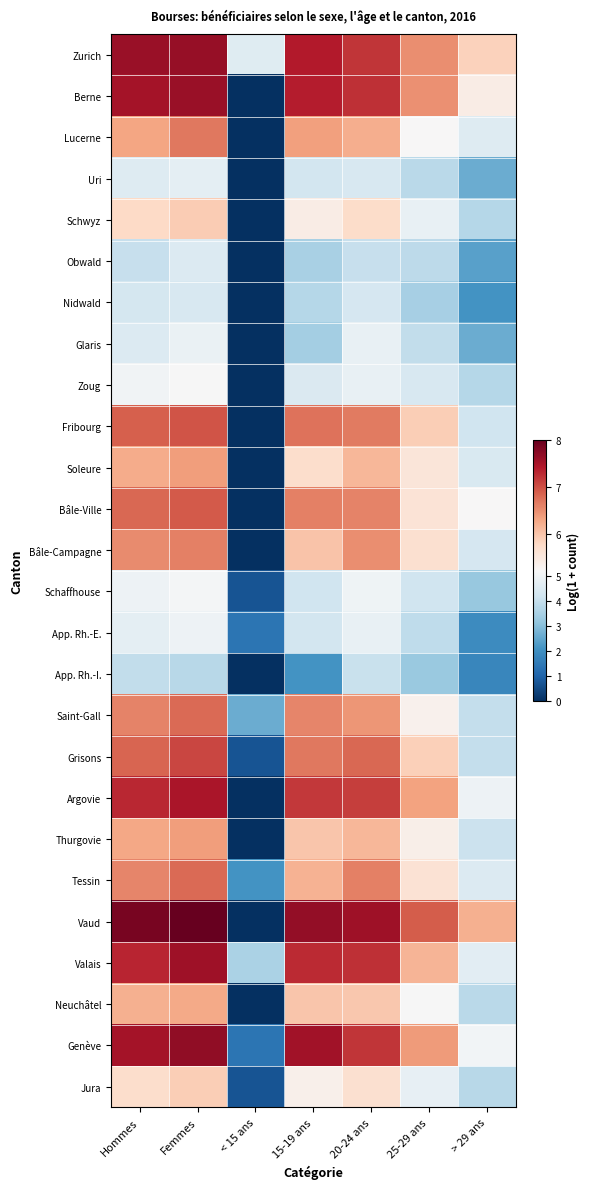

Reading left to right, list all the values displayed in this chart.

Zurich: Hommes=7.6	Femmes=7.7	< 15 ans=4.6	15-19 ans=7.4	20-24 ans=7.2	25-29 ans=6.5	> 29 ans=5.8
Berne: Hommes=7.5	Femmes=7.6	< 15 ans=0.0	15-19 ans=7.4	20-24 ans=7.2	25-29 ans=6.5	> 29 ans=5.4
Lucerne: Hommes=6.3	Femmes=6.7	< 15 ans=0.0	15-19 ans=6.3	20-24 ans=6.2	25-29 ans=5.2	> 29 ans=4.6
Uri: Hommes=4.6	Femmes=4.7	< 15 ans=0.0	15-19 ans=4.2	20-24 ans=4.4	25-29 ans=3.8	> 29 ans=2.6
Schwyz: Hommes=5.8	Femmes=5.9	< 15 ans=0.0	15-19 ans=5.4	20-24 ans=5.7	25-29 ans=4.8	> 29 ans=3.7
Obwald: Hommes=4.0	Femmes=4.5	< 15 ans=0.0	15-19 ans=3.5	20-24 ans=4.0	25-29 ans=3.9	> 29 ans=2.4
Nidwald: Hommes=4.3	Femmes=4.4	< 15 ans=0.0	15-19 ans=3.7	20-24 ans=4.3	25-29 ans=3.5	> 29 ans=2.1
Glaris: Hommes=4.5	Femmes=4.9	< 15 ans=0.0	15-19 ans=3.4	20-24 ans=4.8	25-29 ans=3.9	> 29 ans=2.6
Zoug: Hommes=5.0	Femmes=5.2	< 15 ans=0.0	15-19 ans=4.5	20-24 ans=4.8	25-29 ans=4.4	> 29 ans=3.7
Fribourg: Hommes=6.9	Femmes=7.0	< 15 ans=0.0	15-19 ans=6.7	20-24 ans=6.7	25-29 ans=5.9	> 29 ans=4.2
Soleure: Hommes=6.2	Femmes=6.4	< 15 ans=0.0	15-19 ans=5.7	20-24 ans=6.1	25-29 ans=5.5	> 29 ans=4.4
Bâle-Ville: Hommes=6.8	Femmes=6.9	< 15 ans=0.0	15-19 ans=6.6	20-24 ans=6.6	25-29 ans=5.6	> 29 ans=5.2
Bâle-Campagne: Hommes=6.5	Femmes=6.6	< 15 ans=0.0	15-19 ans=6.0	20-24 ans=6.5	25-29 ans=5.7	> 29 ans=4.3
Schaffhouse: Hommes=4.9	Femmes=5.1	< 15 ans=0.7	15-19 ans=4.2	20-24 ans=5.0	25-29 ans=4.2	> 29 ans=3.2
App. Rh.-E.: Hommes=4.7	Femmes=4.9	< 15 ans=1.4	15-19 ans=4.3	20-24 ans=4.8	25-29 ans=3.9	> 29 ans=1.9
App. Rh.-I.: Hommes=3.9	Femmes=3.8	< 15 ans=0.0	15-19 ans=2.1	20-24 ans=4.0	25-29 ans=3.3	> 29 ans=1.8
Saint-Gall: Hommes=6.6	Femmes=6.8	< 15 ans=2.6	15-19 ans=6.6	20-24 ans=6.4	25-29 ans=5.3	> 29 ans=4.0
Grisons: Hommes=6.8	Femmes=7.1	< 15 ans=0.7	15-19 ans=6.7	20-24 ans=6.8	25-29 ans=5.9	> 29 ans=4.0
Argovie: Hommes=7.3	Femmes=7.5	< 15 ans=0.0	15-19 ans=7.2	20-24 ans=7.1	25-29 ans=6.3	> 29 ans=4.9
Thurgovie: Hommes=6.3	Femmes=6.4	< 15 ans=0.0	15-19 ans=6.0	20-24 ans=6.1	25-29 ans=5.4	> 29 ans=4.1
Tessin: Hommes=6.6	Femmes=6.8	< 15 ans=2.1	15-19 ans=6.2	20-24 ans=6.6	25-29 ans=5.6	> 29 ans=4.5
Vaud: Hommes=7.9	Femmes=8.0	< 15 ans=0.0	15-19 ans=7.7	20-24 ans=7.6	25-29 ans=6.9	> 29 ans=6.2
Valais: Hommes=7.3	Femmes=7.6	< 15 ans=3.6	15-19 ans=7.3	20-24 ans=7.2	25-29 ans=6.1	> 29 ans=4.7
Neuchâtel: Hommes=6.2	Femmes=6.3	< 15 ans=0.0	15-19 ans=6.0	20-24 ans=6.0	25-29 ans=5.2	> 29 ans=3.8
Genève: Hommes=7.5	Femmes=7.7	< 15 ans=1.4	15-19 ans=7.6	20-24 ans=7.2	25-29 ans=6.4	> 29 ans=5.1
Jura: Hommes=5.7	Femmes=5.9	< 15 ans=0.7	15-19 ans=5.3	20-24 ans=5.7	25-29 ans=4.8	> 29 ans=3.8